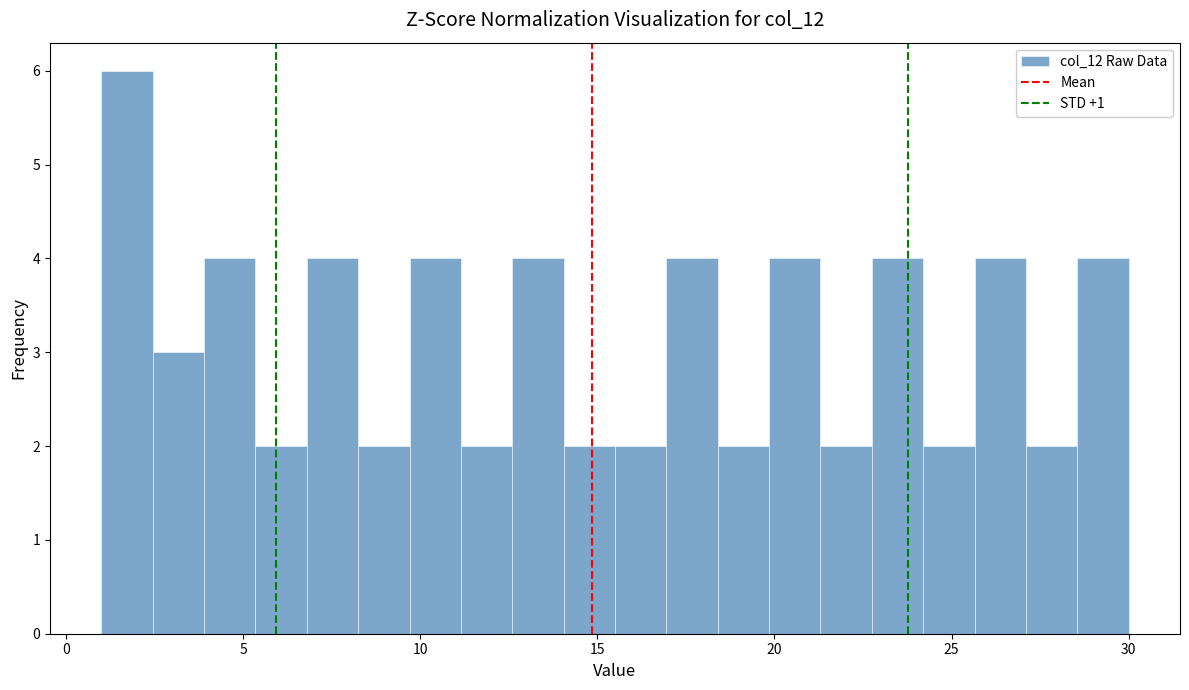

Read against the x-axis, roughly where is the centre of the tallest bar?

1.5